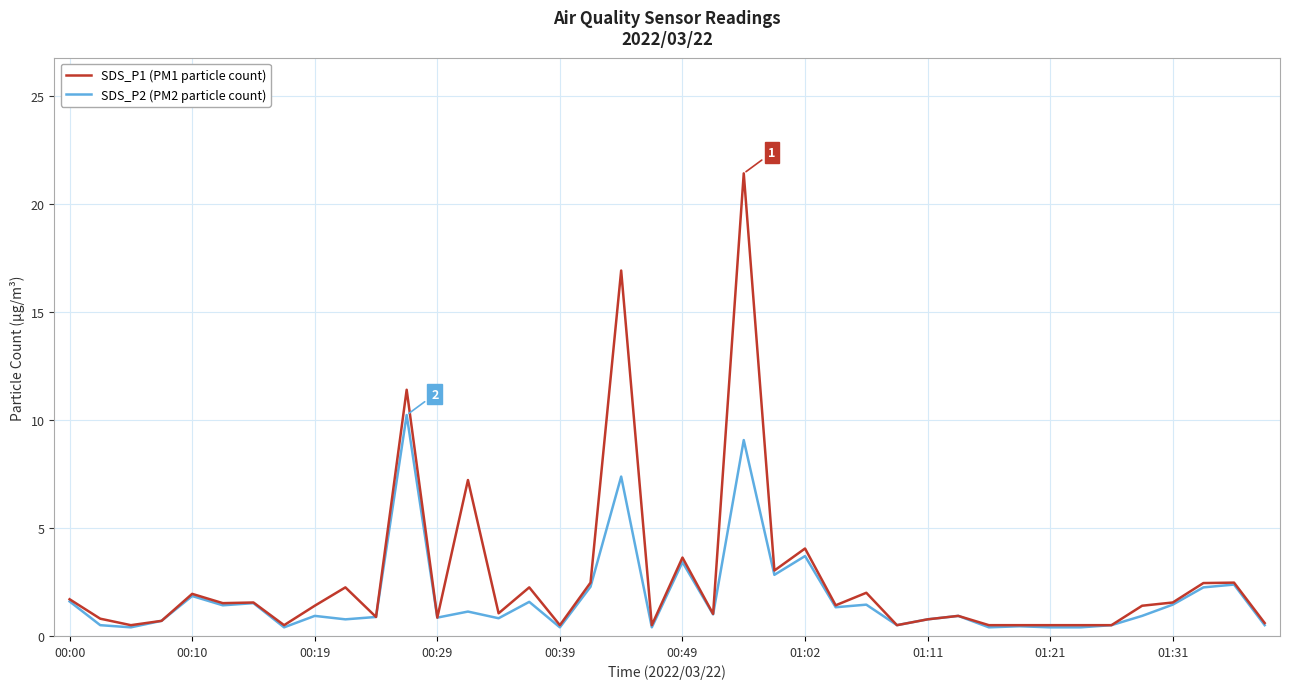

Which series has the largest range (max minus min)?

SDS_P1 (PM1 particle count)